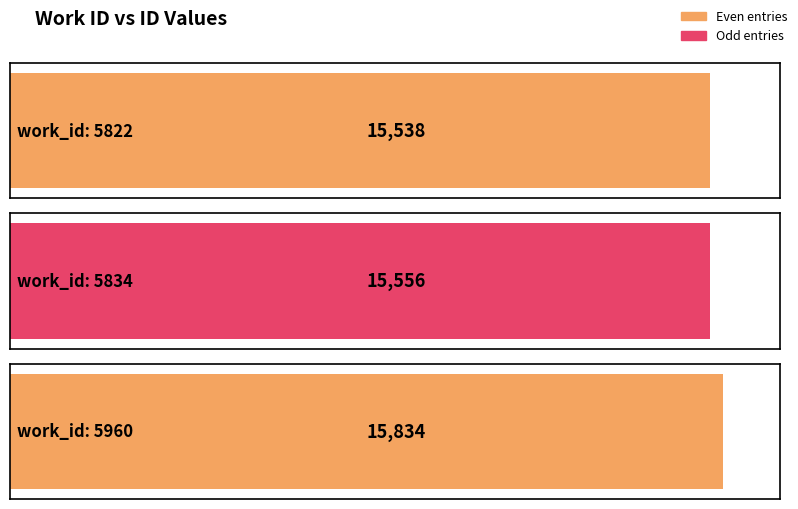

Reading left to right, extract all data points from this chart.

15538	15556	15834